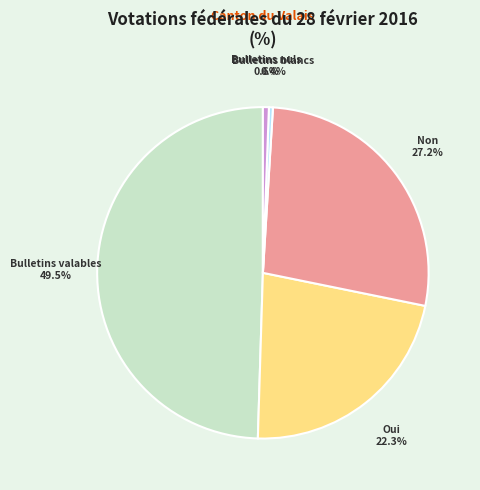

What percentage is NOT represented by Bulletins nuls?

99.4%